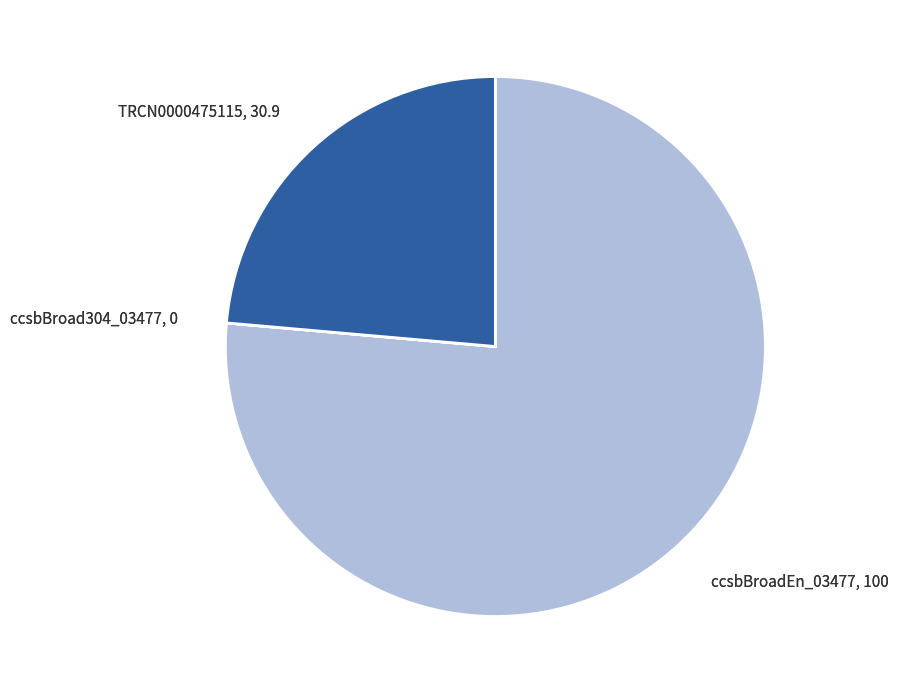

Do ccsbBroadEn_03477, 100 and TRCN0000475115, 30.9 together represent more than half of the pie?

Yes